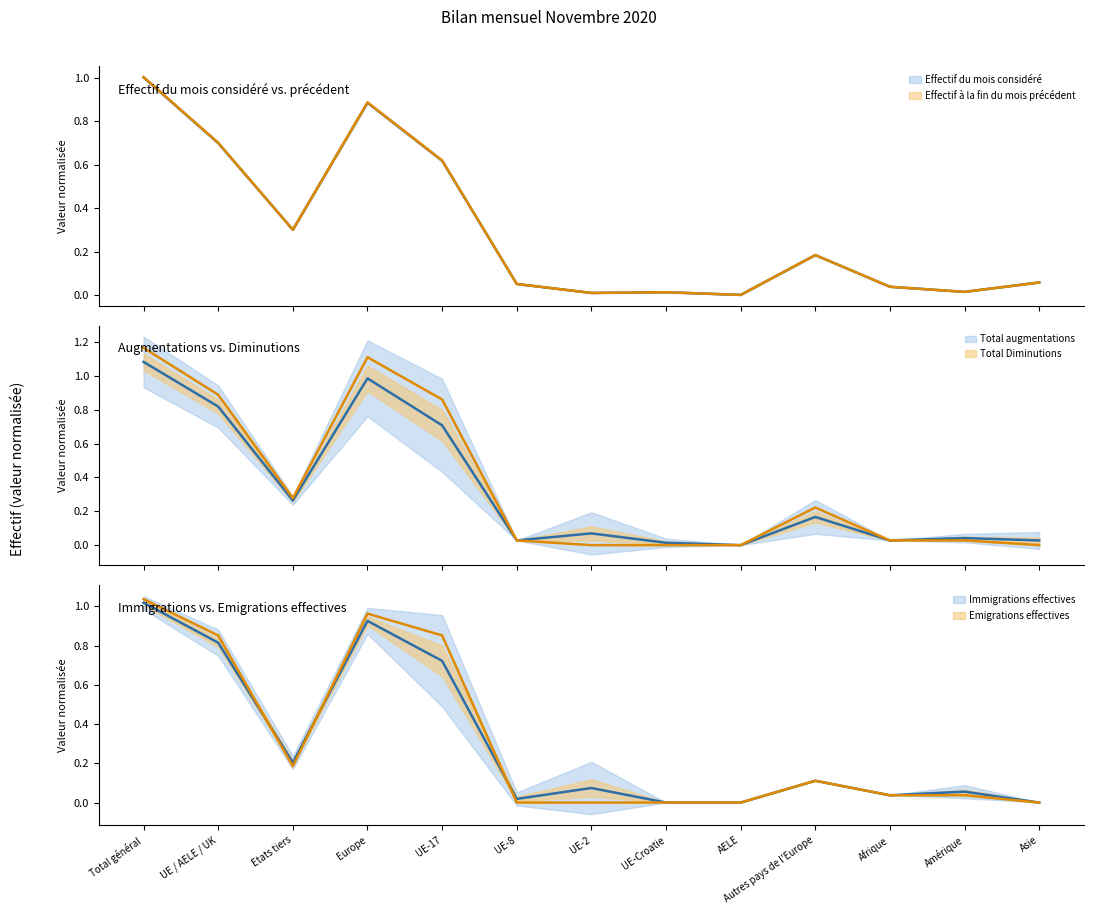

At which category is the sum across all series the highest?

Total général